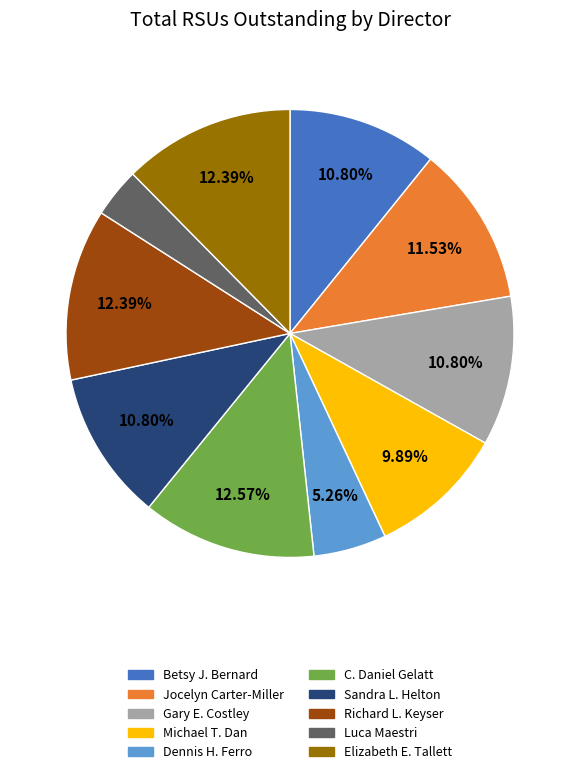

True or false: C. Daniel Gelatt accounts for 25% of the total.

False